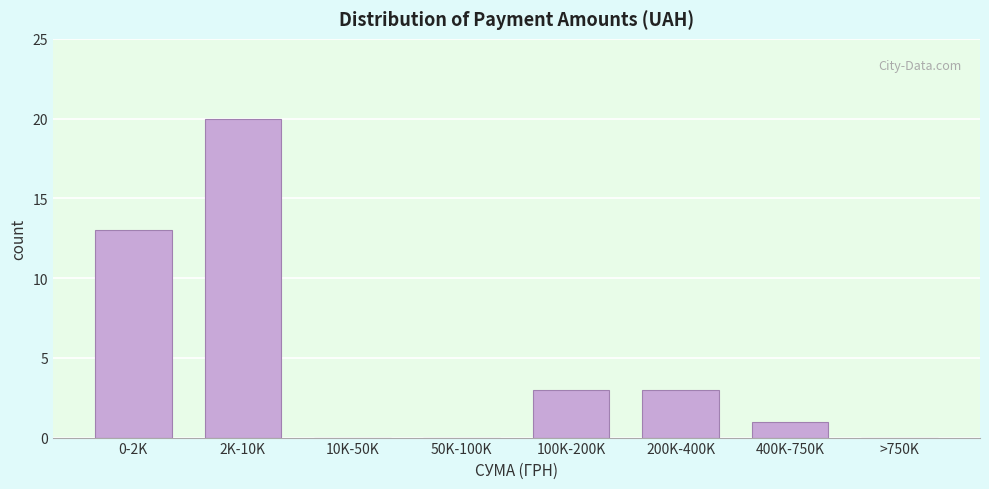

Reading left to right, transcribe all the data shown in this chart.

0-2K=13	2K-10K=20	10K-50K=0	50K-100K=0	100K-200K=3	200K-400K=3	400K-750K=1	>750K=0